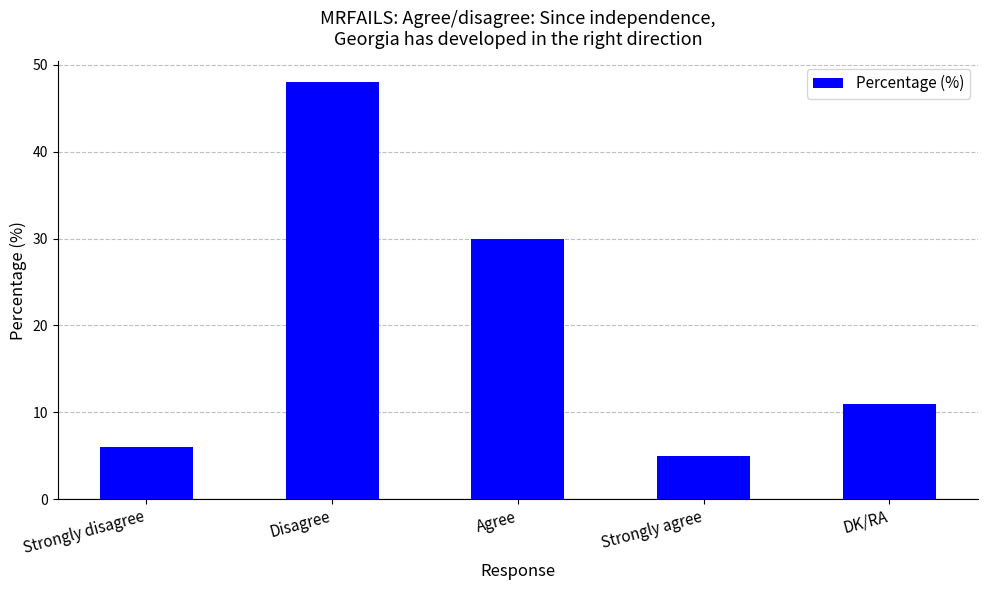

Where does the data first go above 11?

Disagree